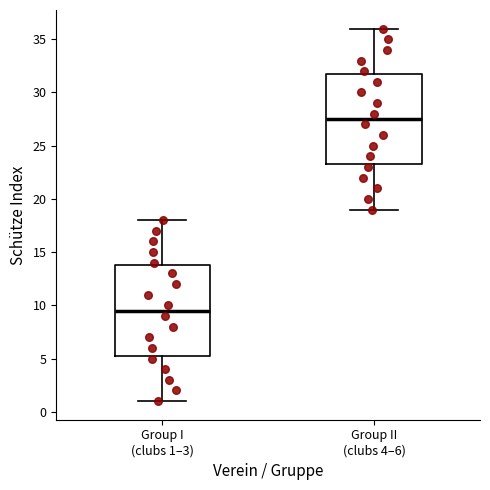

Which box has the highest median line?

Group II (clubs 4–6)